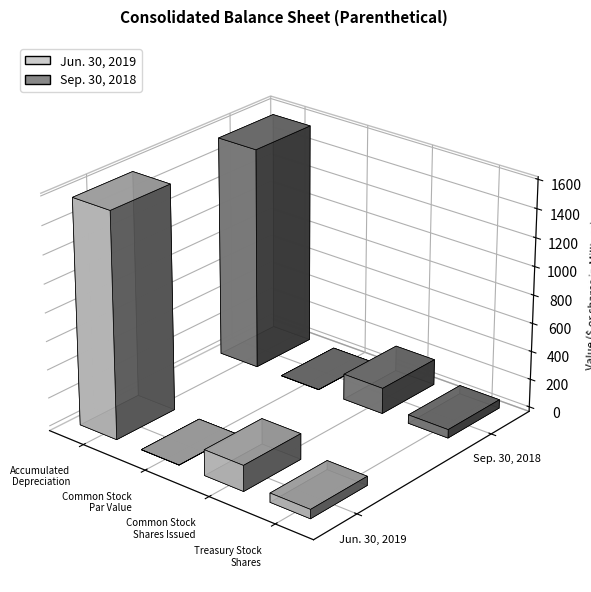

What is the average value of the Jun. 30, 2019 series?

457.8